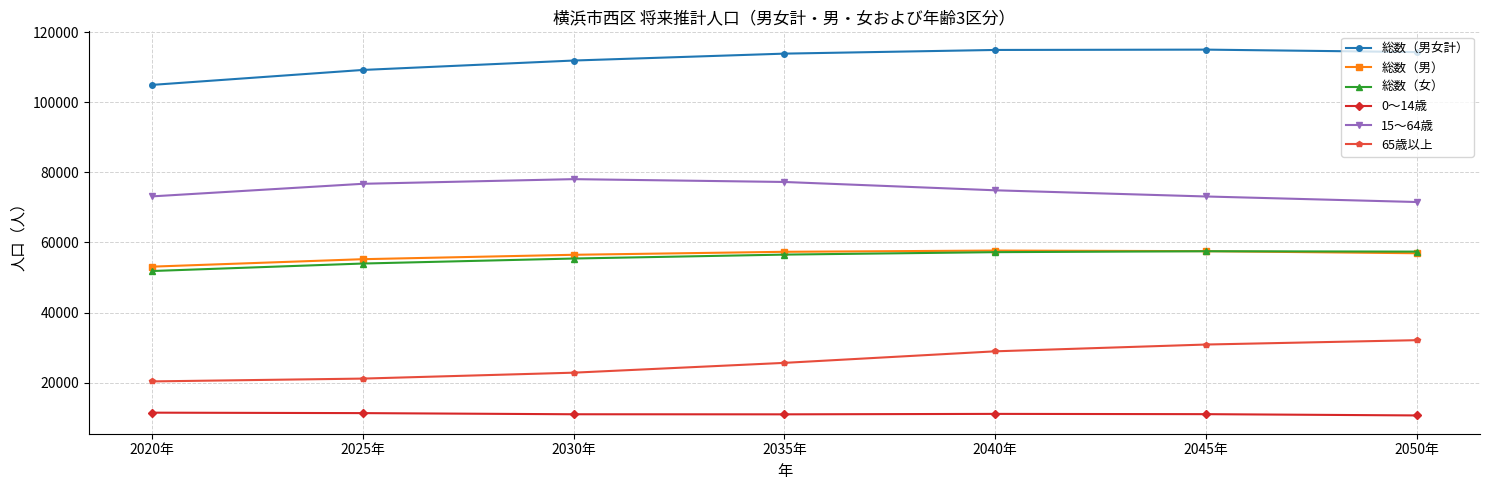

What is the sum of the 0～14歳 values at 2030年 and 2050年?

21637